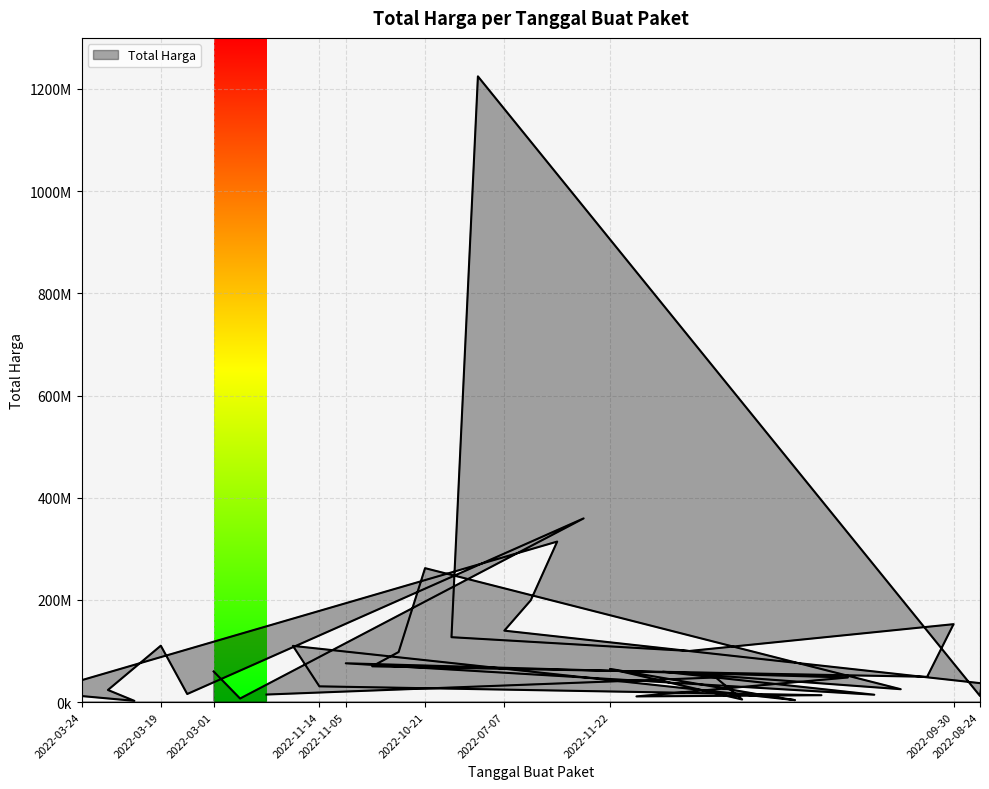

What is the difference between the values at 2022-11-09 and 2022-03-22?

8704250